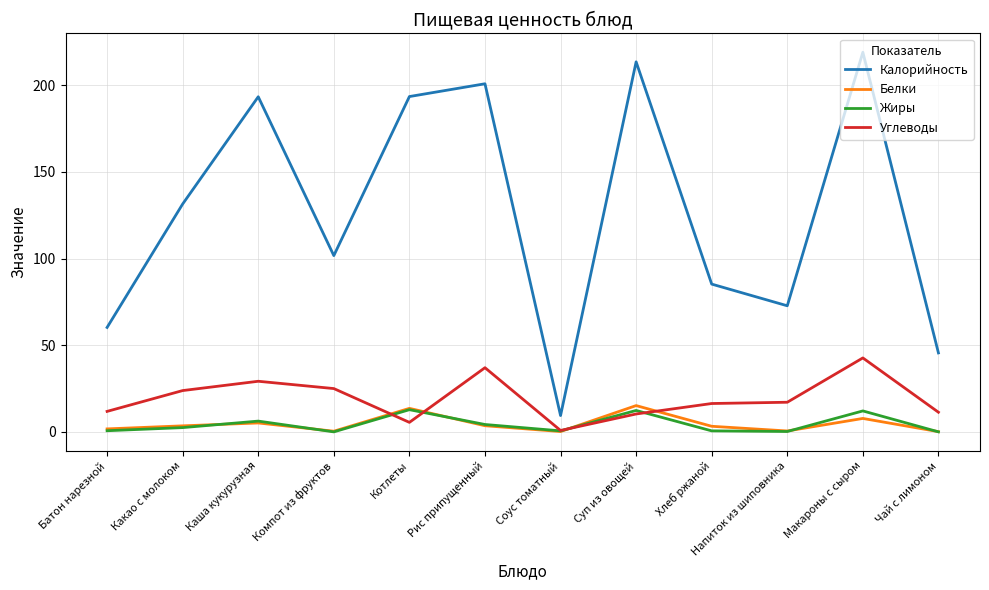

How many distinct data groups are displayed?

4